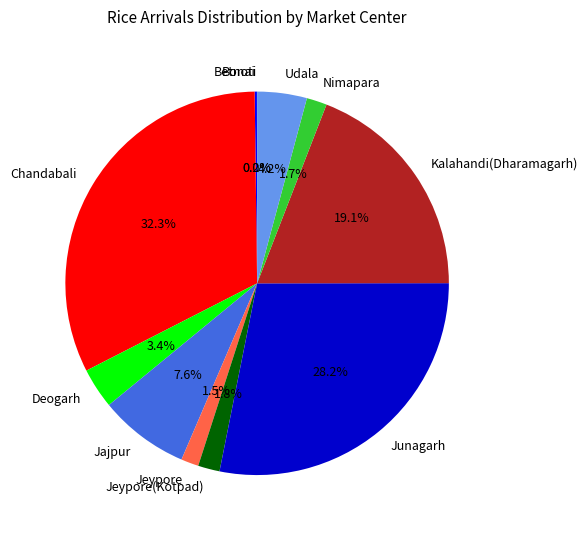

What portion of the pie excludes Deogarh?

96.6%